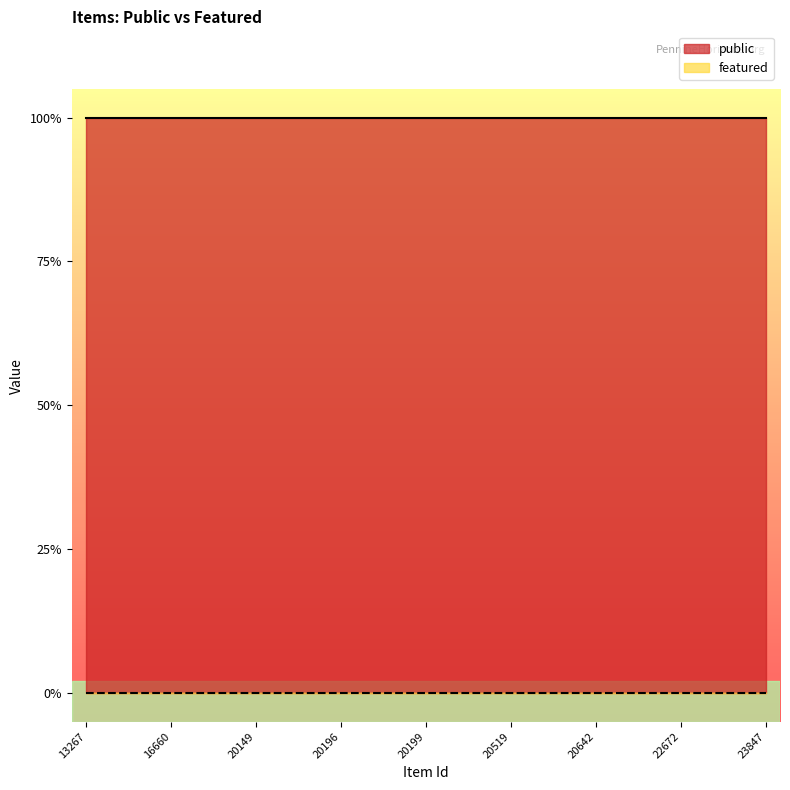

At which category is the sum across all series the highest?

13267